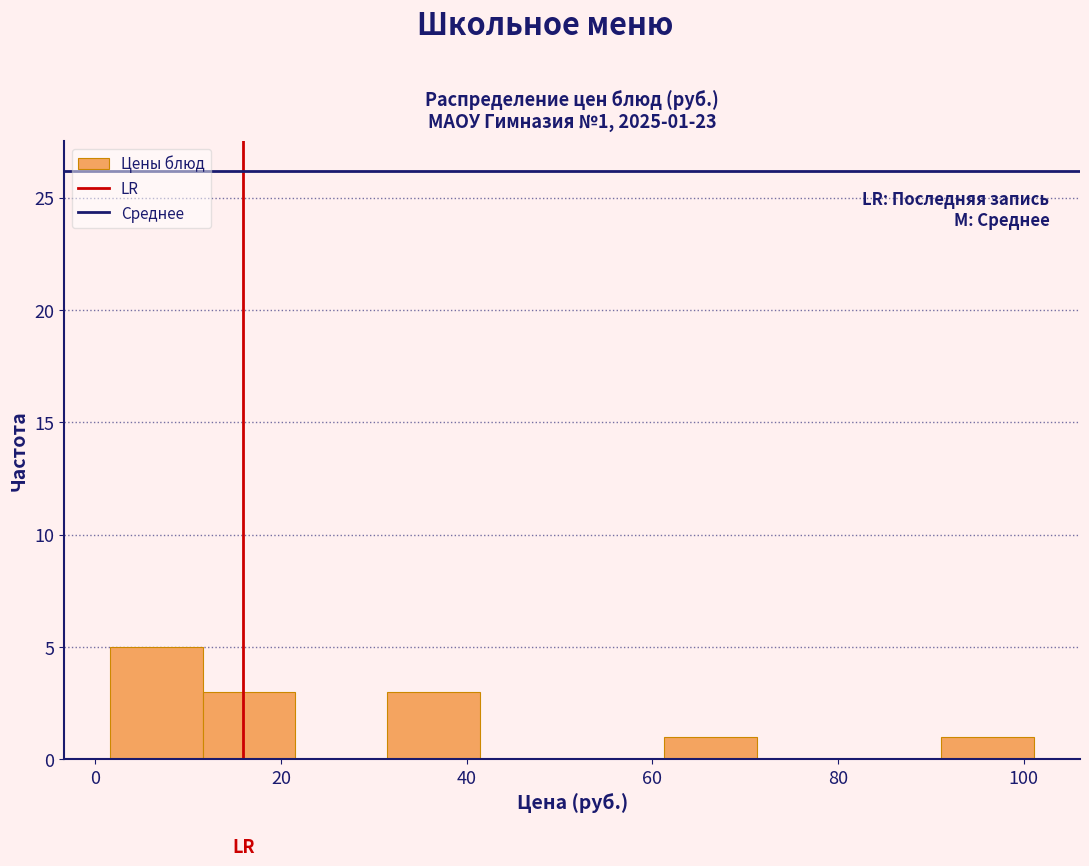

Which range on the x-axis has the tallest bar?

2 to 12